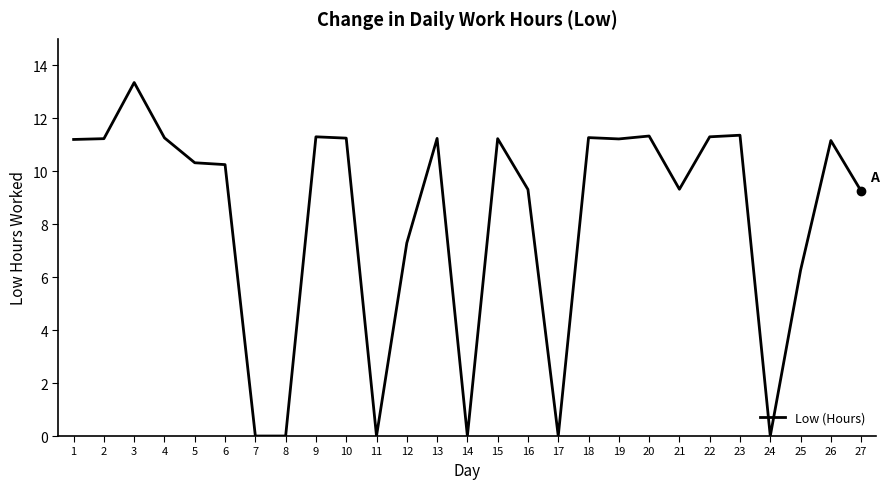

Is it true that the value at 1 is 17.2?

False